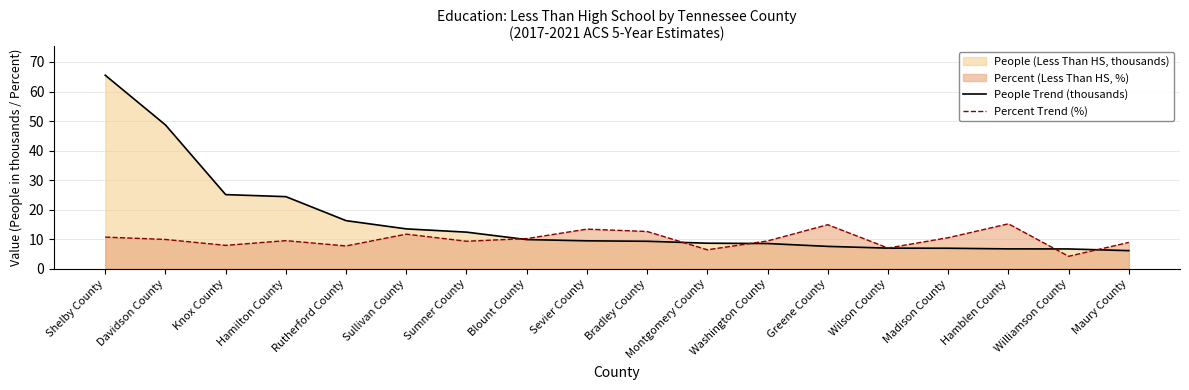

Reading left to right, list all the values displayed in this chart.

People Trend (thousands): 65.5	48.7	25.1	24.4	16.3	13.5	12.4	9.9	9.4	9.3	8.6	8.5	7.6	7.0	6.9	6.7	6.7	6.1
Percent Trend (%): 10.7	9.9	7.9	9.5	7.7	11.7	9.3	10.2	13.4	12.6	6.4	9.4	14.9	7.0	10.5	15.2	4.2	8.9